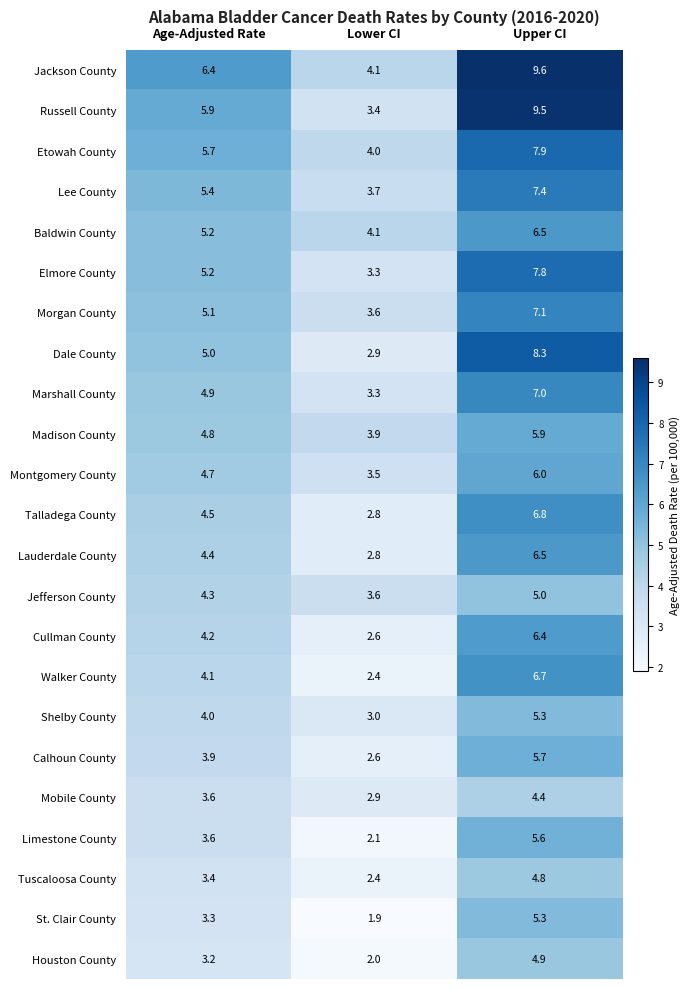

List the labels in order of Montgomery County value, largest first.

Upper CI, Age-Adjusted Rate, Lower CI